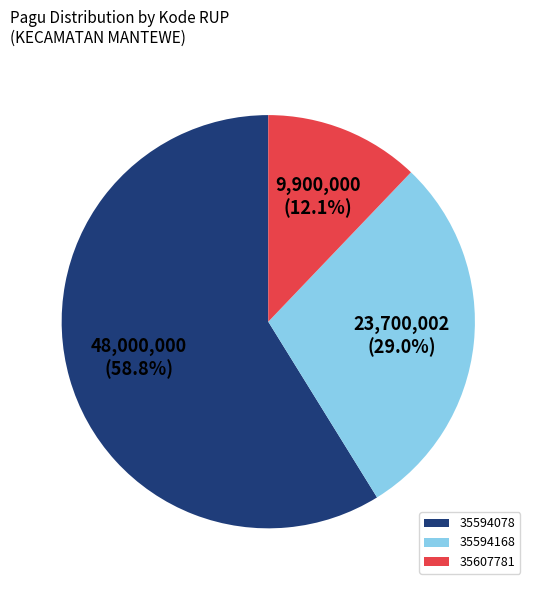

To the nearest percent, what is the average slice percentage?

33%